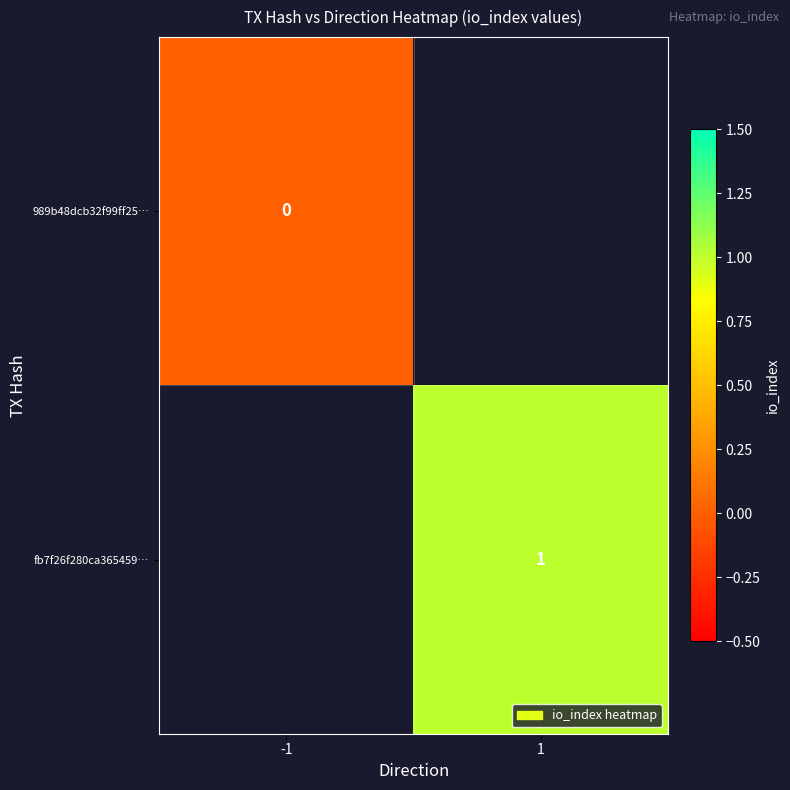

Is it true that fb7f26f280ca365459… equals 1 at 1?

True